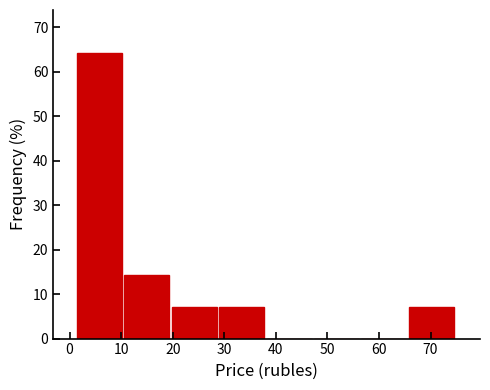

How tall is the bar that spans 29 to 38 on the x-axis? Neither the bar edges nor the heights are printed on the chart, so give them approximately, as read against the axes.

7